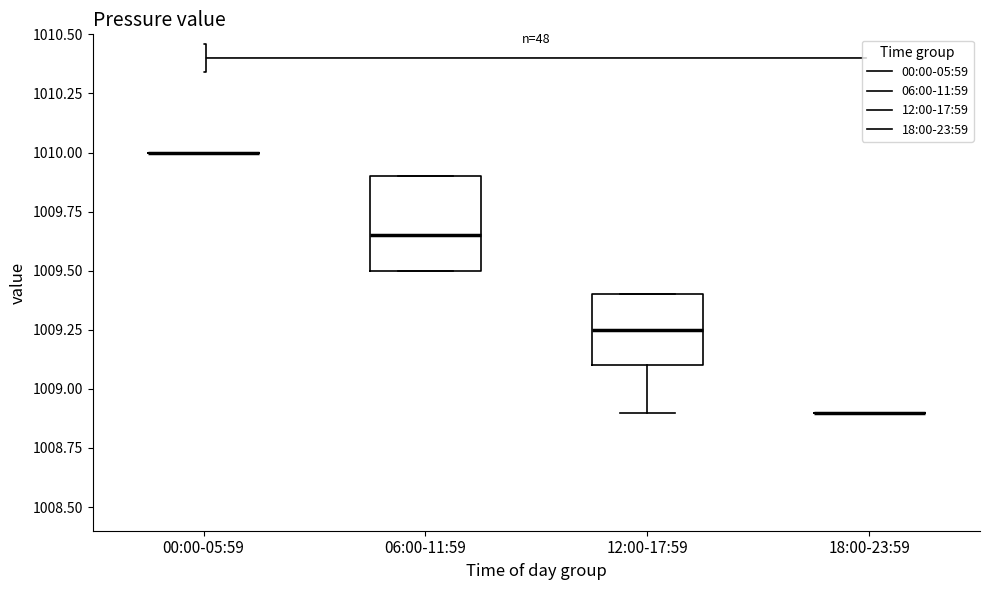

Reading left to right, transcribe this box plot: for each box, give where its median line is, the range the box spans, and where its two whiskers end, as read against the y-axis. The values are not printed on the chart, so give them approximately, as read against the axis.

00:00-05:59: box collapsed to a line at 1010.00, whiskers 1010.00 to 1010.00
06:00-11:59: median 1009.65, box 1009.50 to 1009.90, whiskers 1009.50 to 1009.90
12:00-17:59: median 1009.25, box 1009.10 to 1009.40, whiskers 1008.90 to 1009.40
18:00-23:59: box collapsed to a line at 1008.90, whiskers 1008.90 to 1008.90